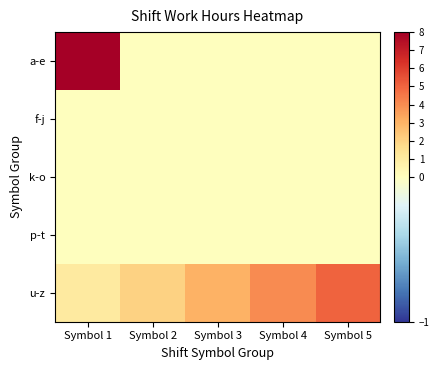

Count the number of data series in this chart.

5